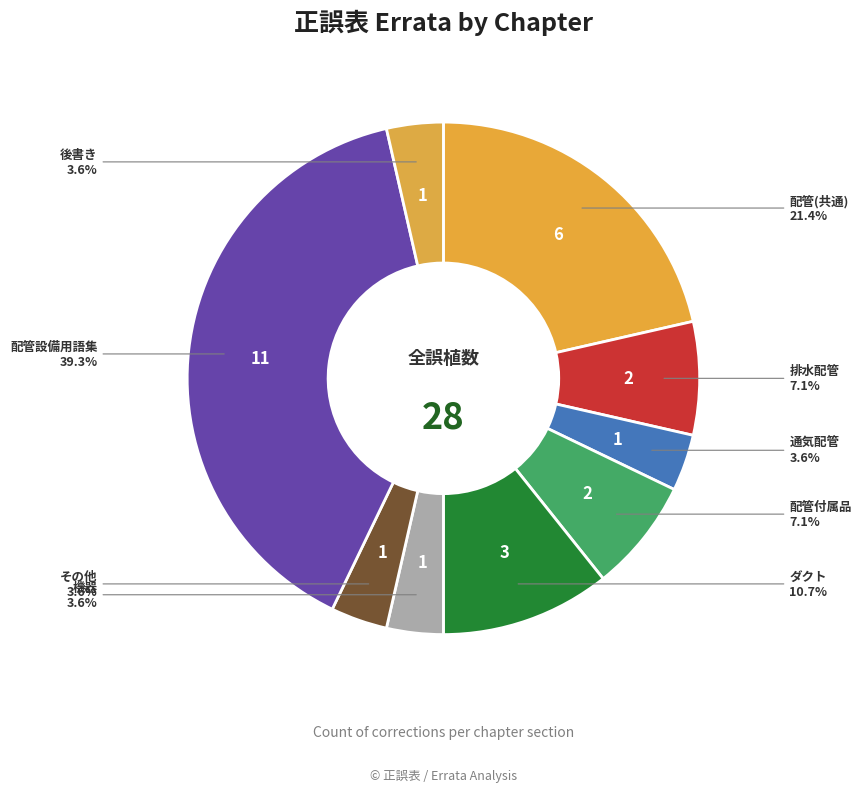

Is it true that 配管設備用語集 is 1% of the pie?

False